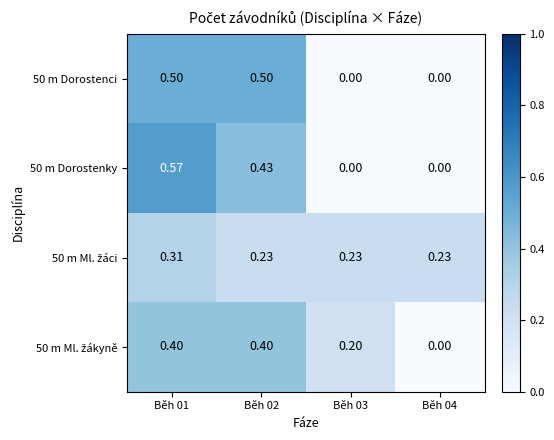

List the series in order of their peak value, highest first.

50 m Dorostenky, 50 m Dorostenci, 50 m Ml. žákyně, 50 m Ml. žáci